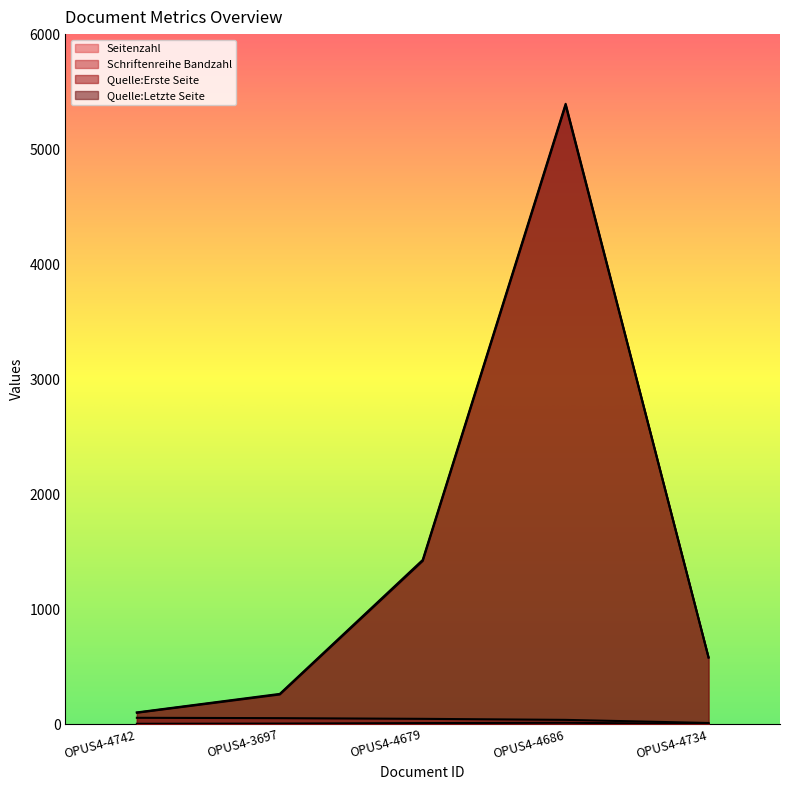

What are all the series names shown in the legend?

Seitenzahl, Schriftenreihe Bandzahl, Quelle:Erste Seite, Quelle:Letzte Seite